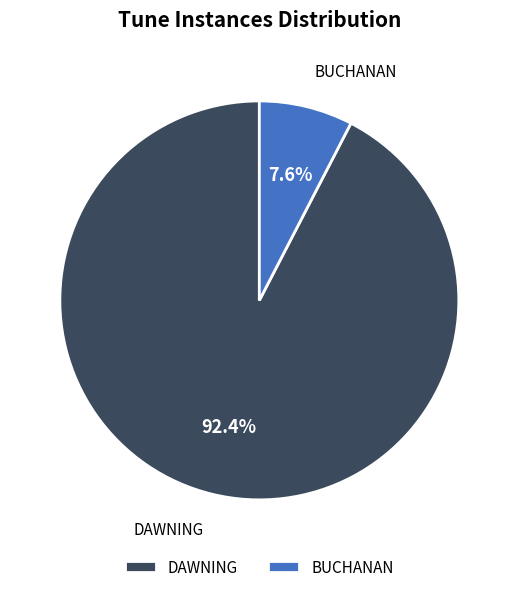

Is the sum of DAWNING and BUCHANAN greater than half?

Yes